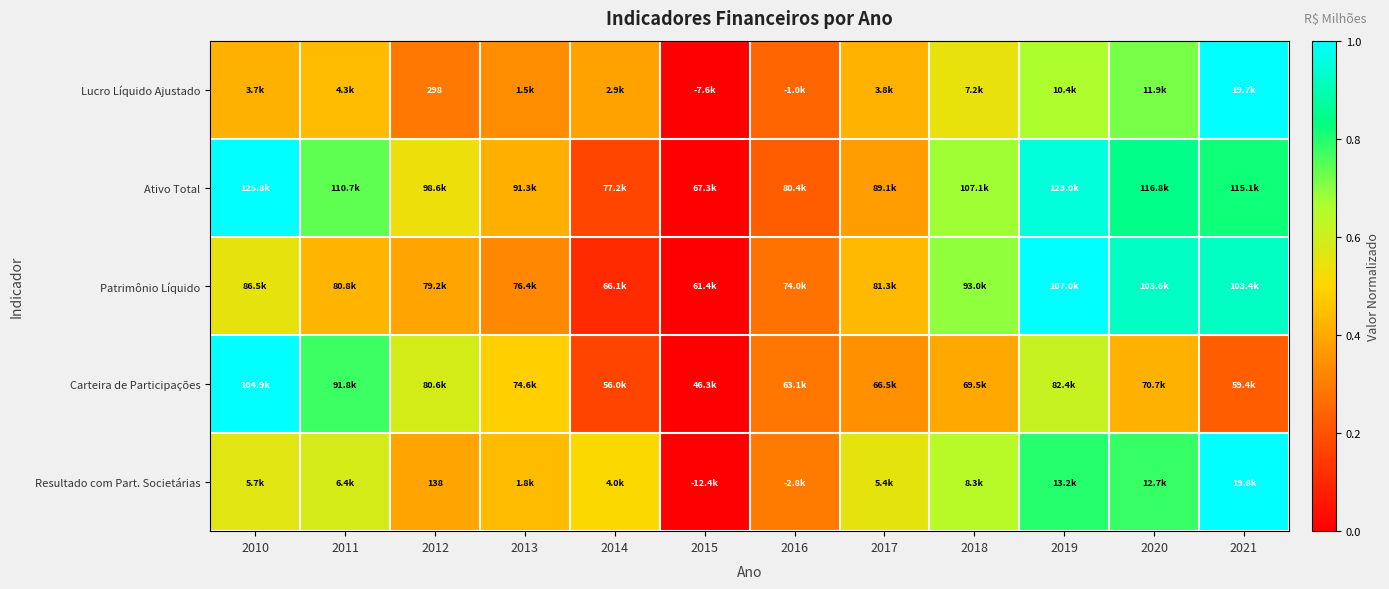

At which category is the sum across all series the highest?

2019